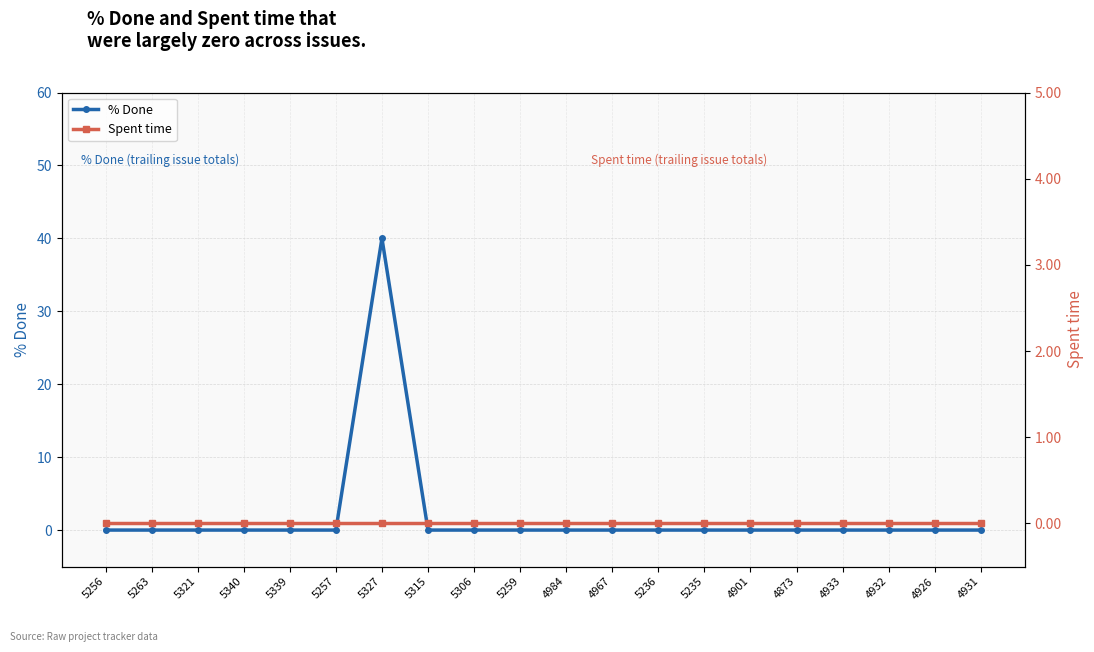

Is it true that Spent time equals 0 at 4967?

True